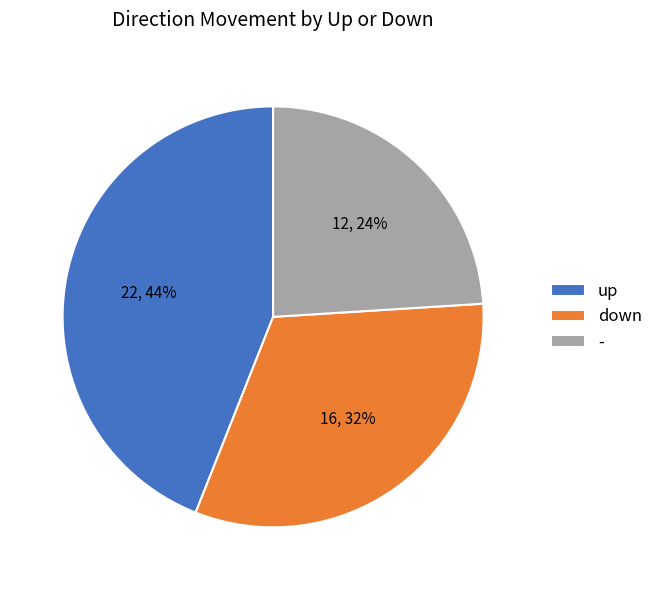

Does any single category account for the majority?

No